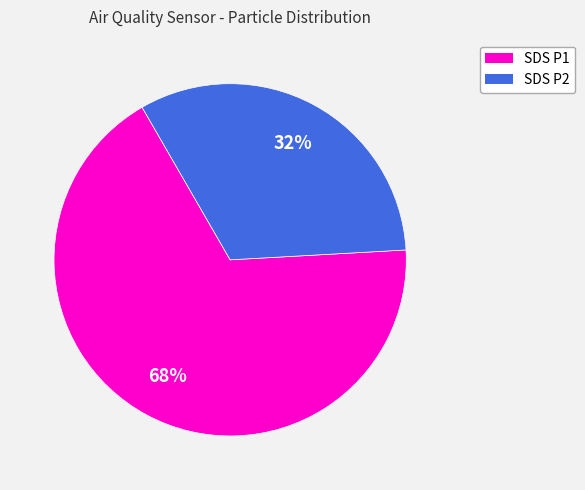

Does any single category account for the majority?

Yes